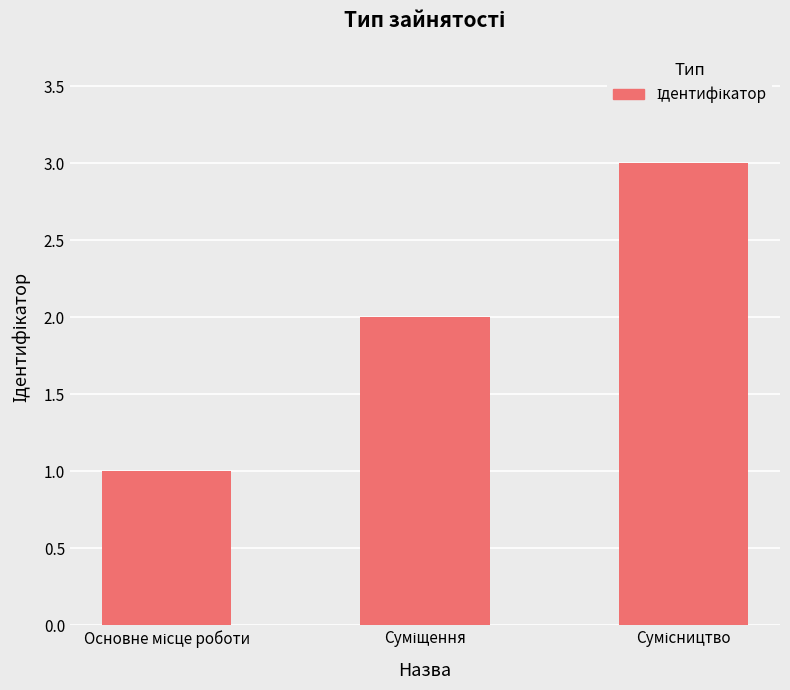

What is the maximum value shown in the chart?

3